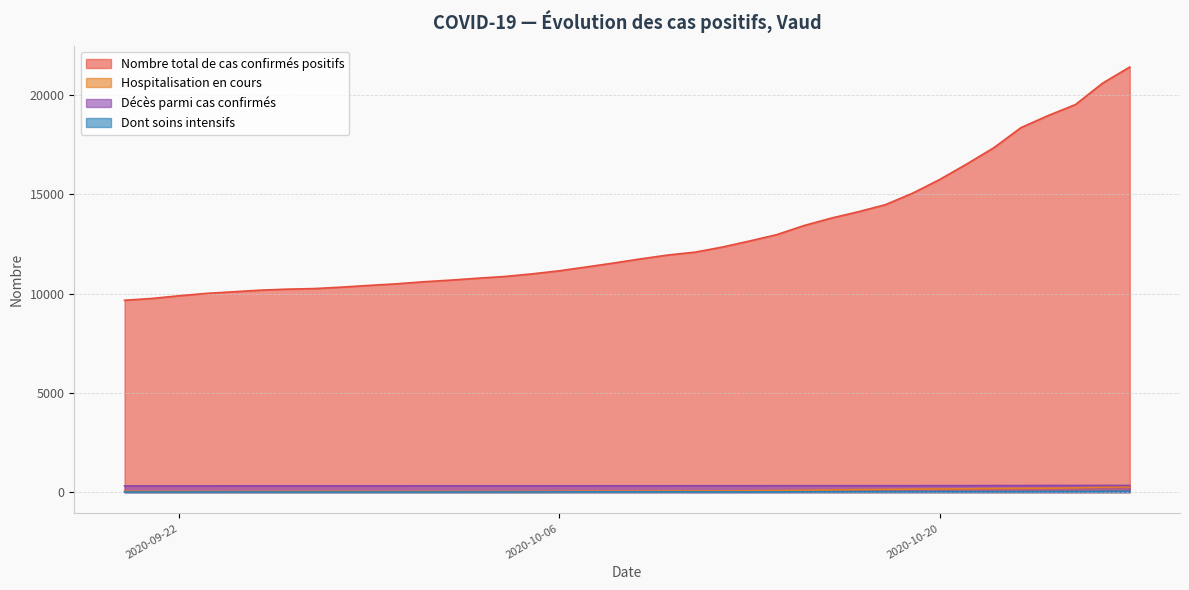

What is the greatest value displayed?

21405